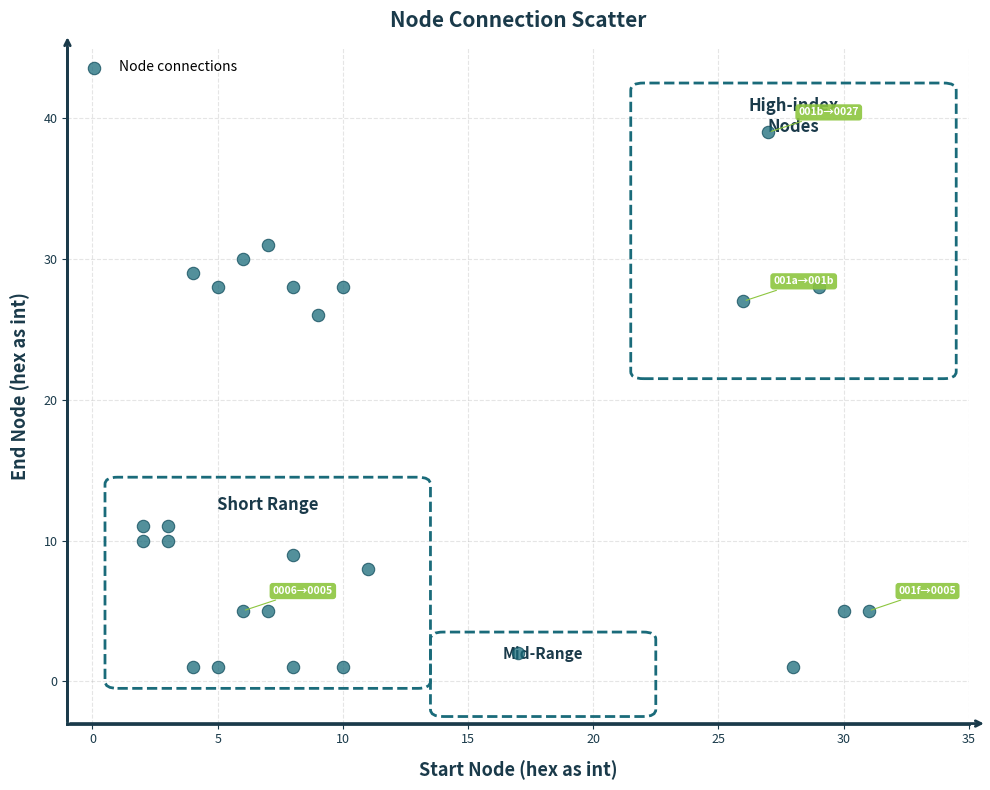

What Y value in the scatter plot is closest to 20?

26